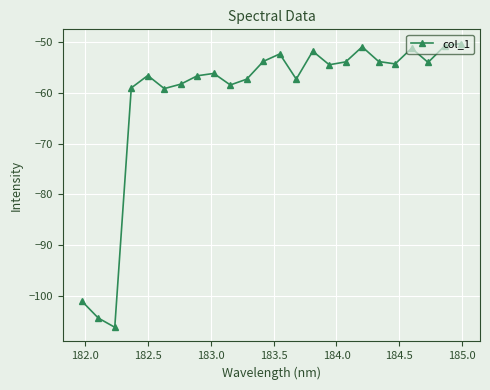

What is the value of the 14th point from the left?

-57.3